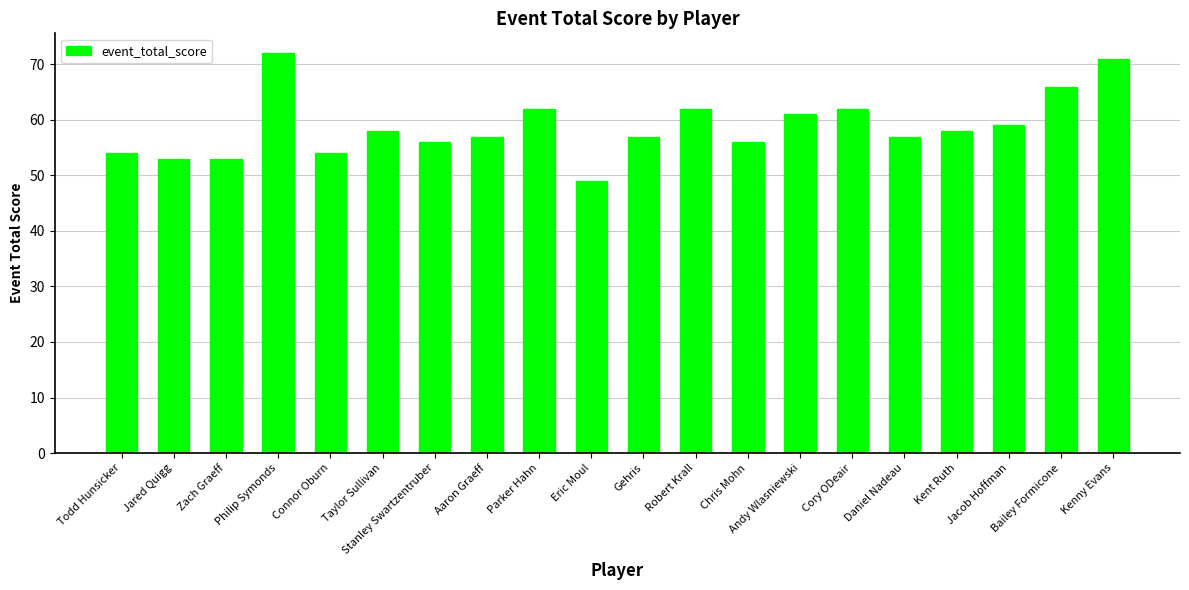

Which has a higher value, Kenny Evans or Connor Oburn?

Kenny Evans